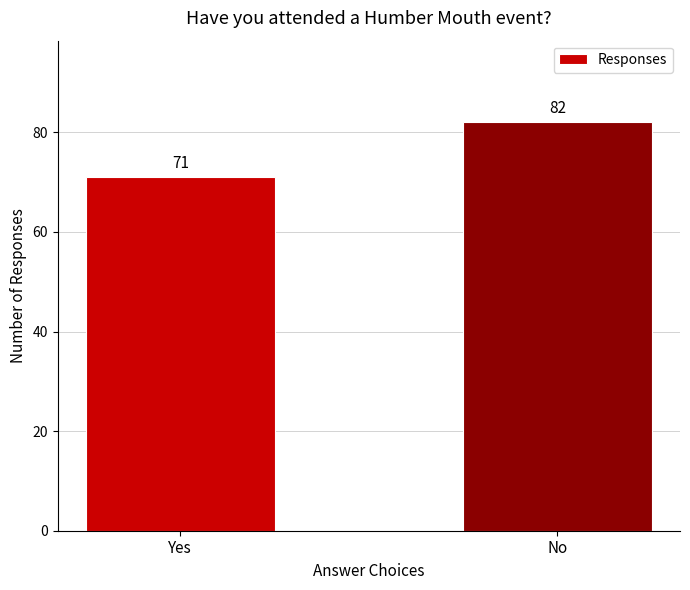

Reading left to right, transcribe all the data shown in this chart.

71	82